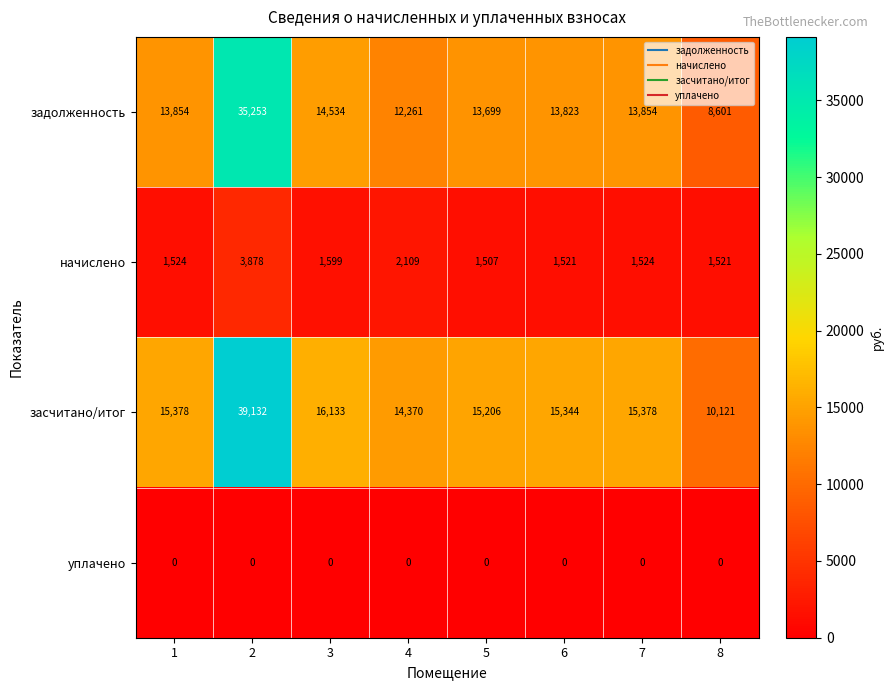

What is the spread (max minus min) of values at 4?

14370